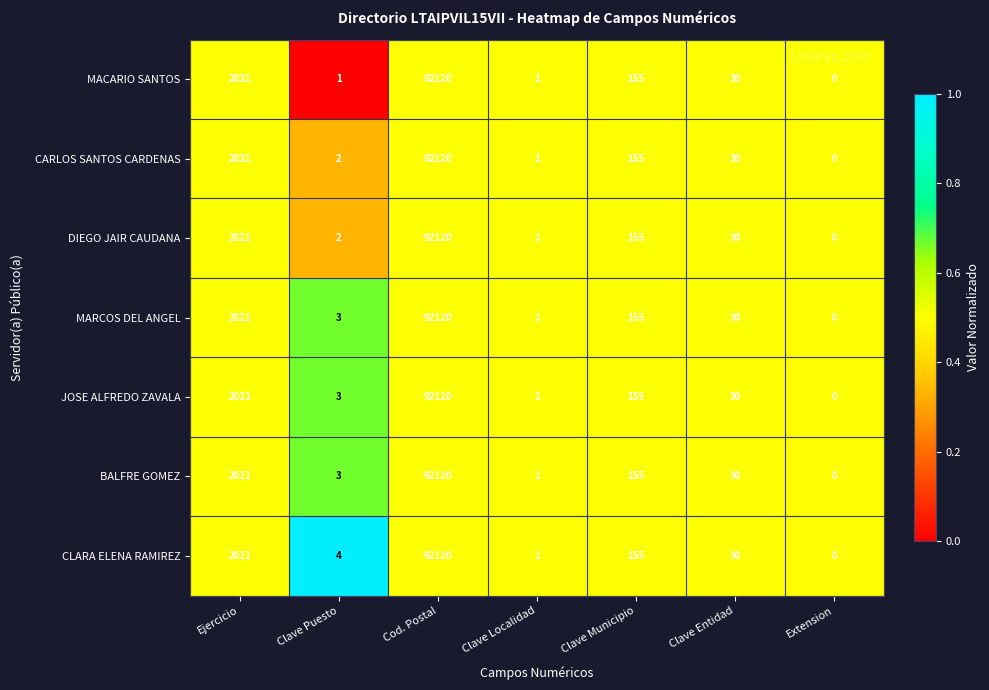

What is the total value across all series at Clave Localidad?

7